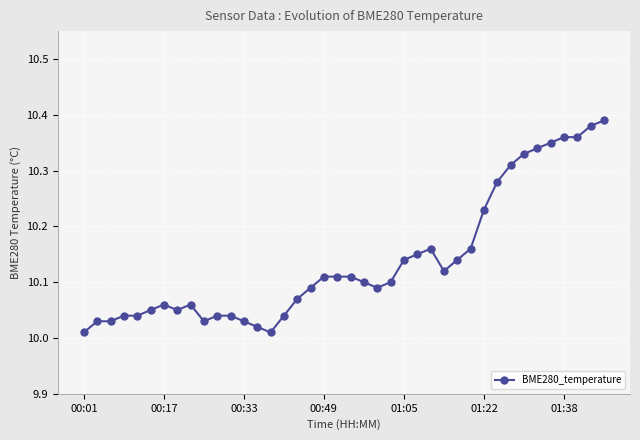

True or false: there are more than 1 points higher than both neighbors.

True